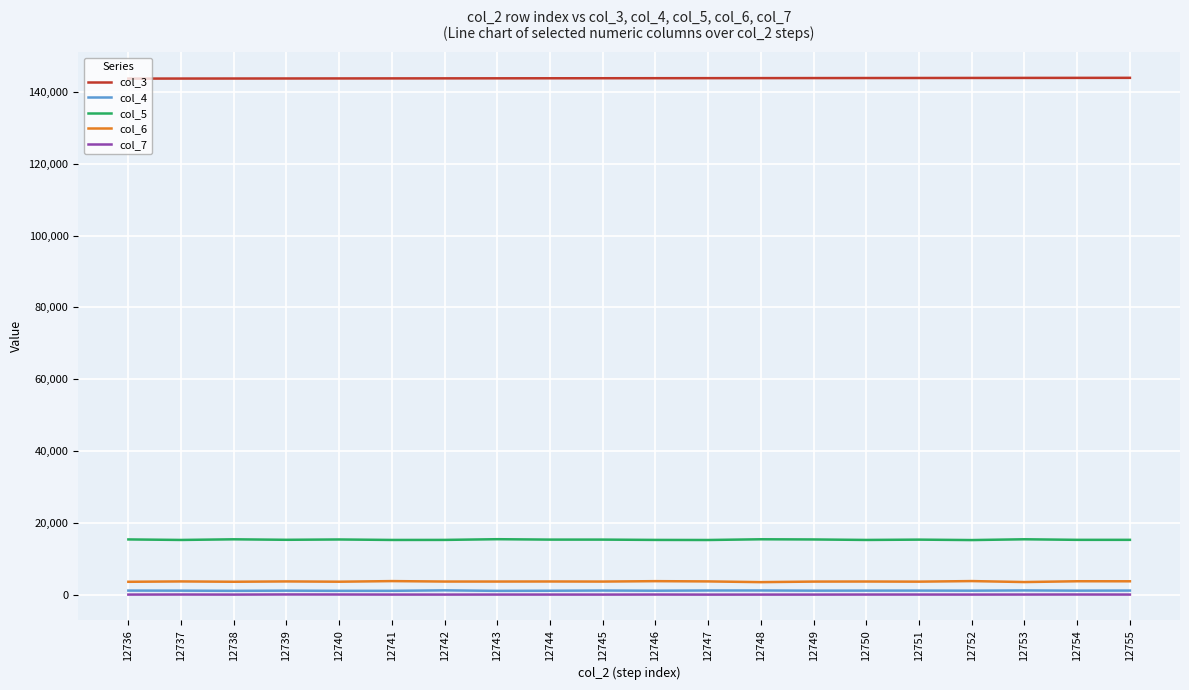

What is the sum of all col_3 values?

2876010